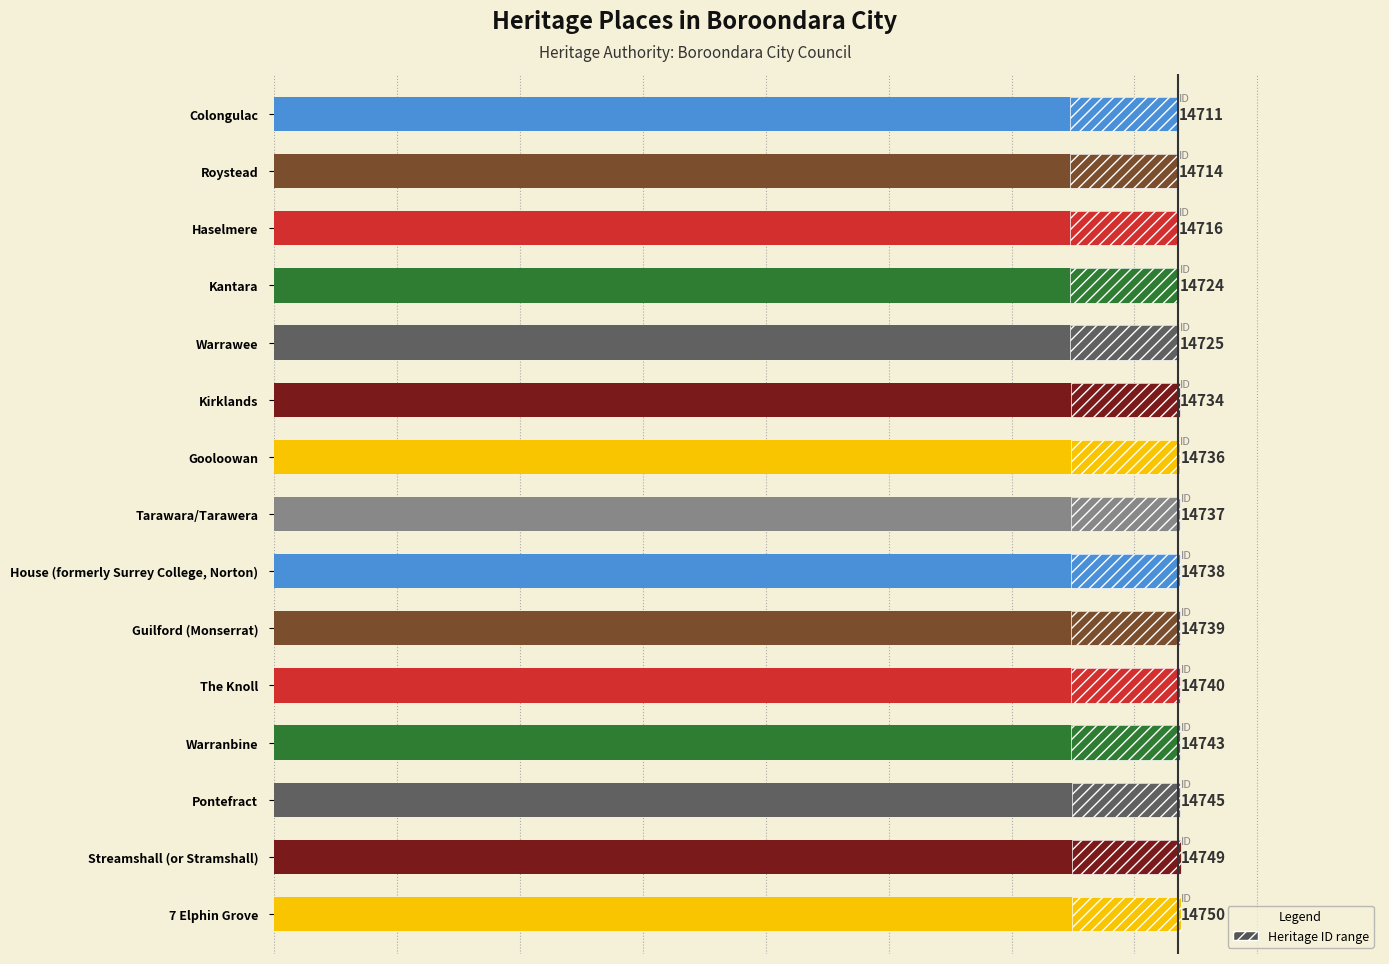

Between Roystead and Tarawara/Tarawera, which is larger?

Tarawara/Tarawera